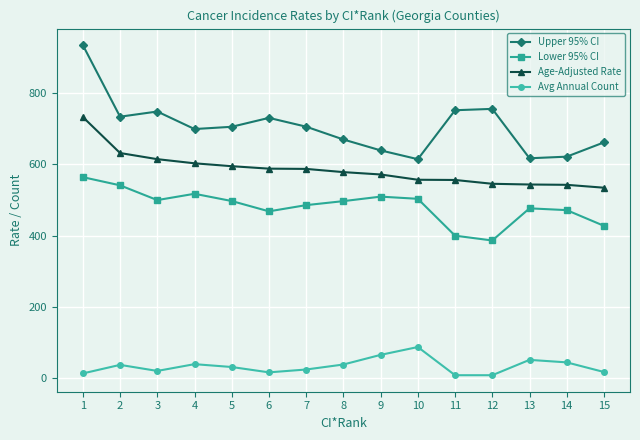

Which series has the widest spread of values?

Upper 95% CI